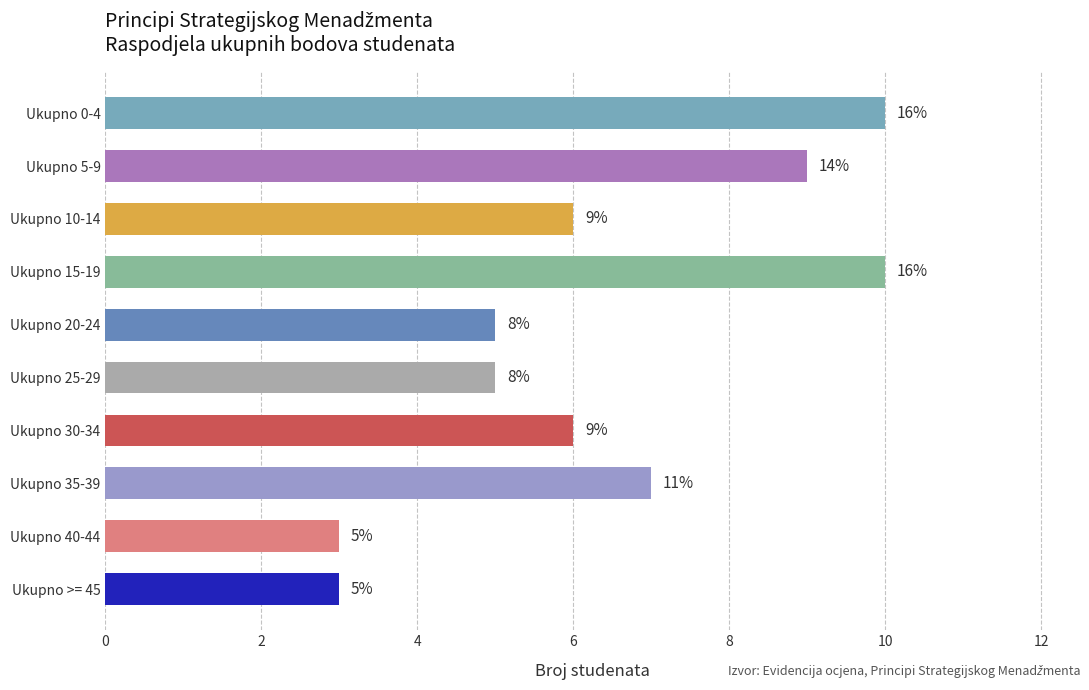

Does the chart contain any negative values?

No